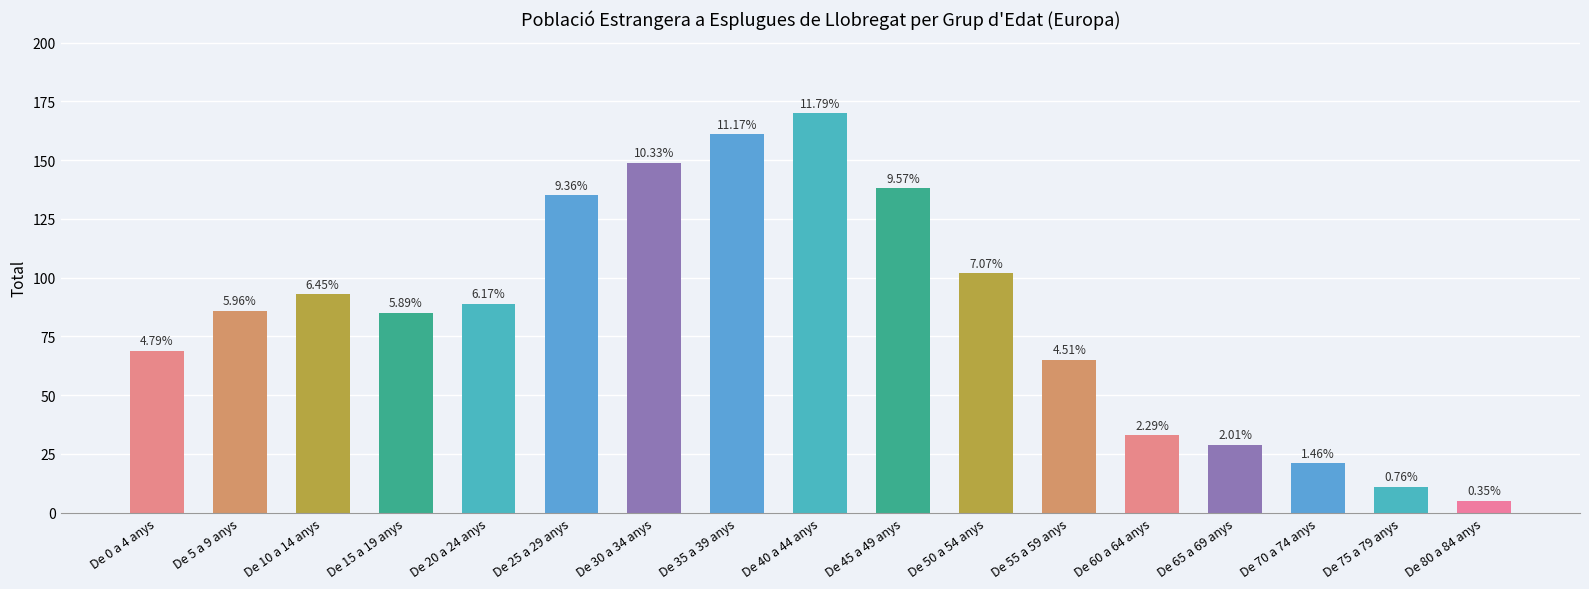

How many bars are there in total?

17